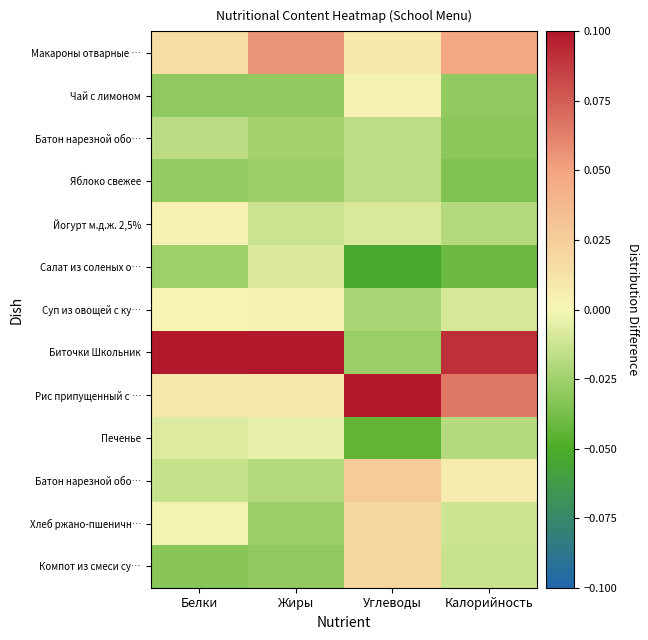

Which has a higher value, Калорийность or Жиры?

Жиры